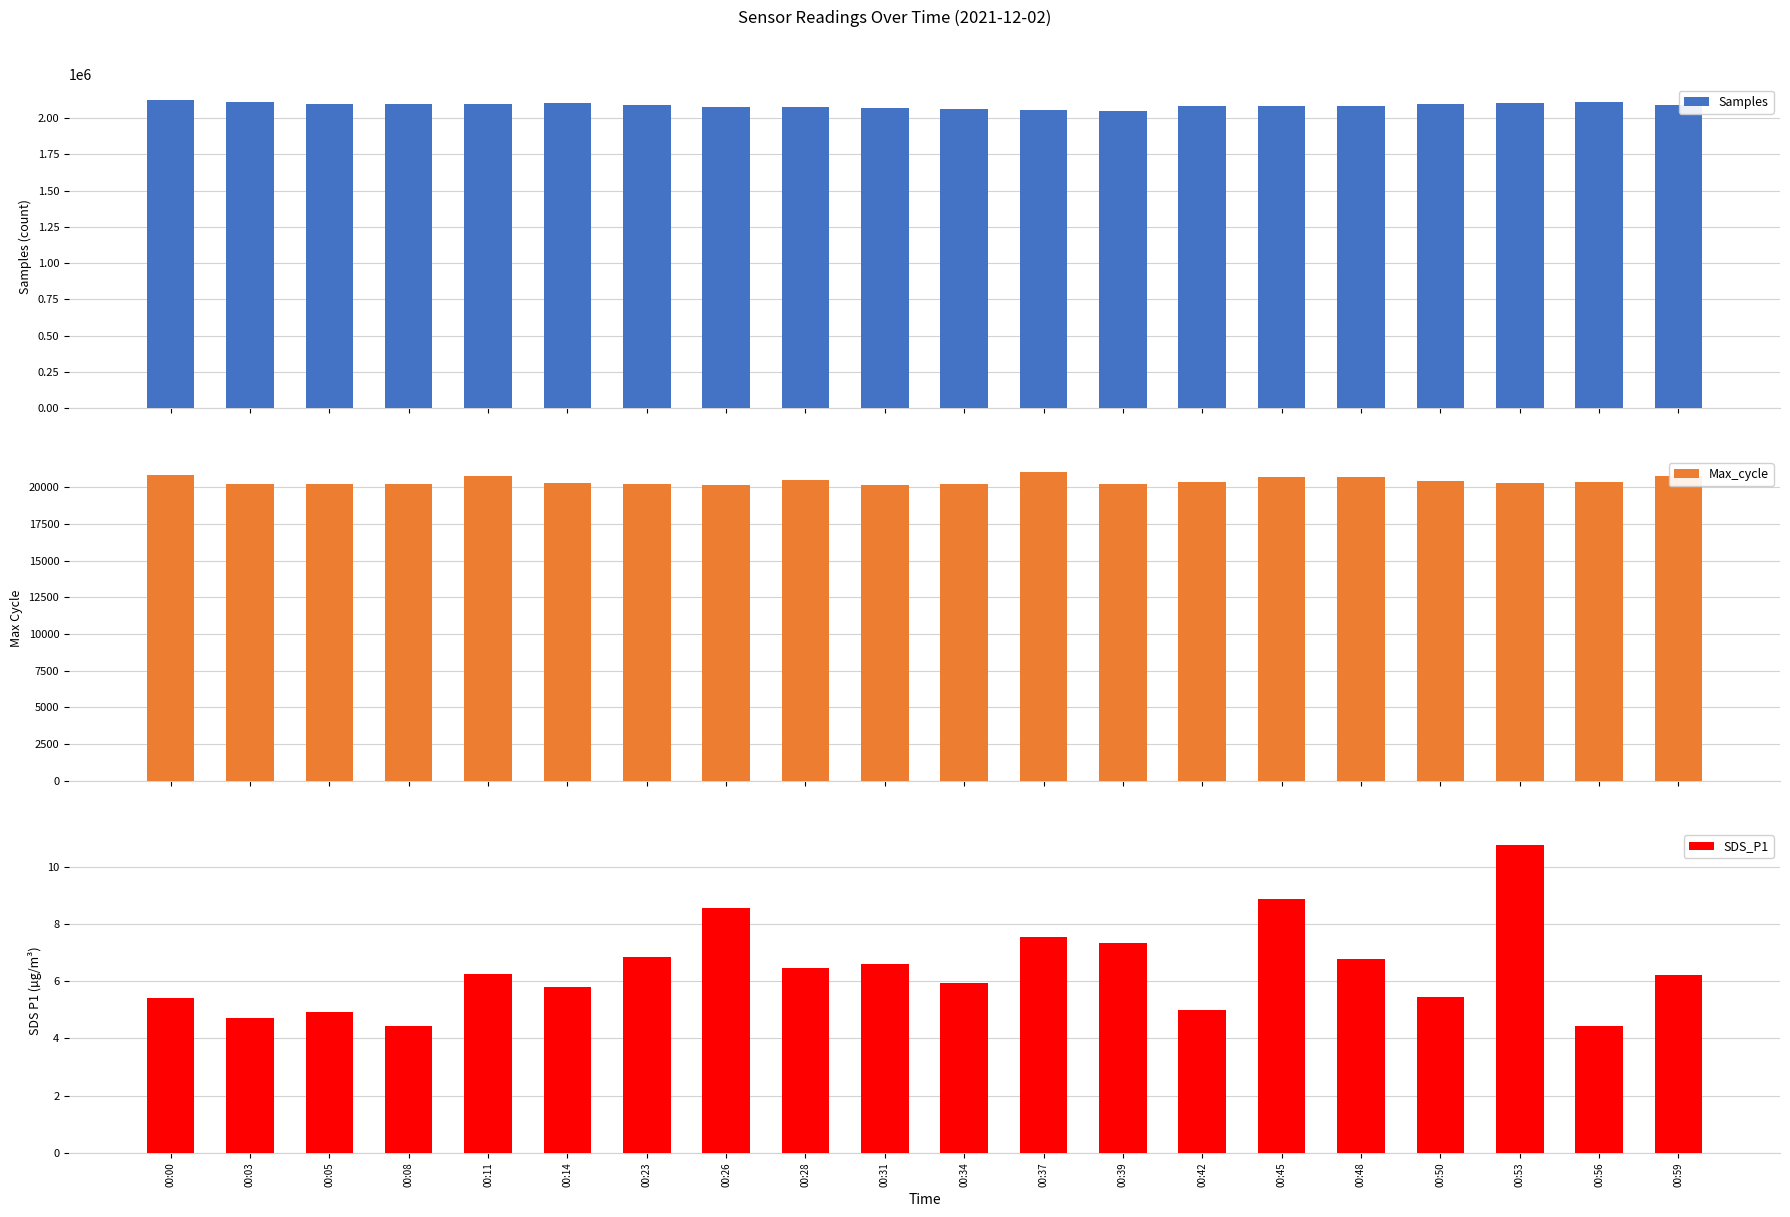

Rank the categories by Samples value from highest to lowest.

00:00, 00:03, 00:56, 00:53, 00:14, 00:05, 00:08, 00:50, 00:11, 00:59, 00:23, 00:45, 00:48, 00:42, 00:26, 00:28, 00:31, 00:34, 00:37, 00:39